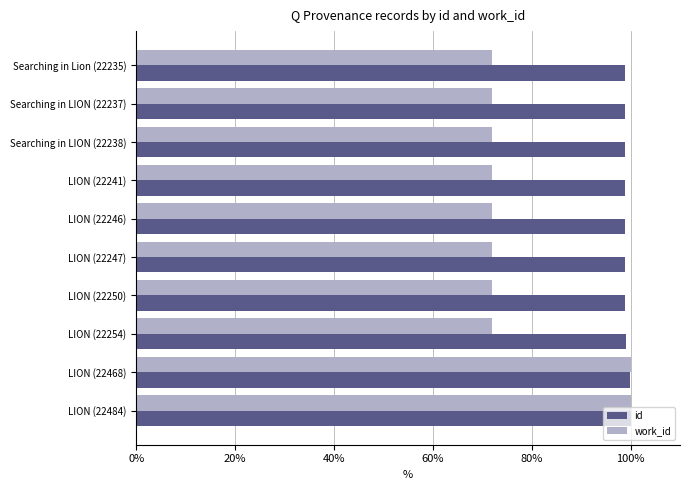

Which series has the largest range (max minus min)?

work_id